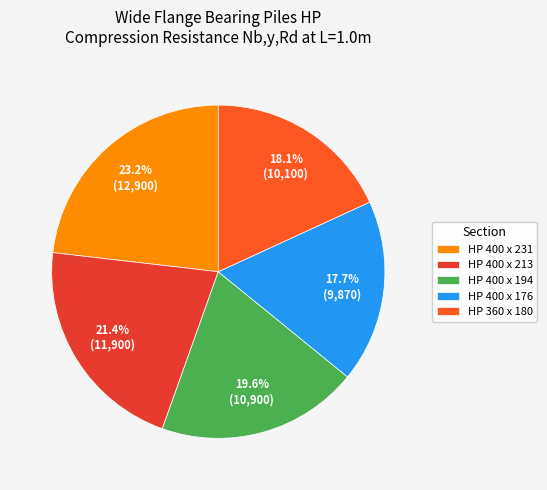

What is the change in value from HP 400 x 231 to HP 400 x 213?

-1000